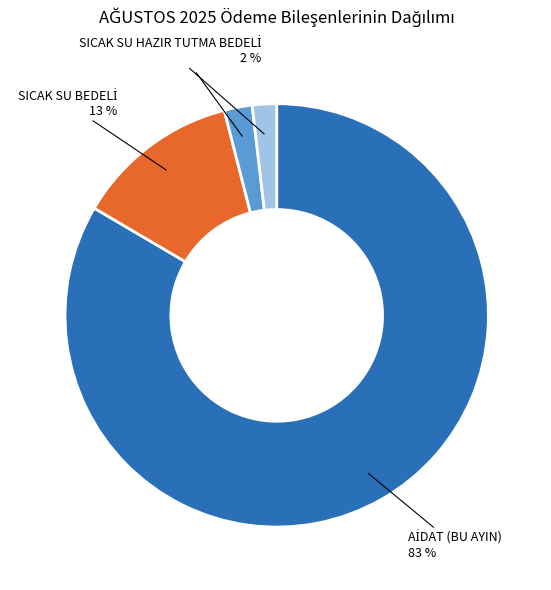

How many slices are in this pie chart?

4